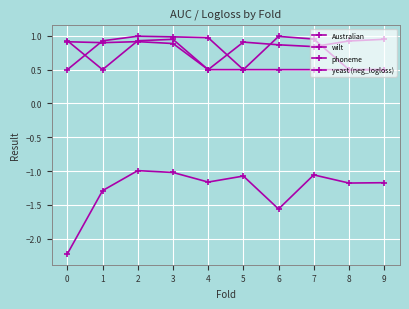

How many categories are shown in the chart?

10